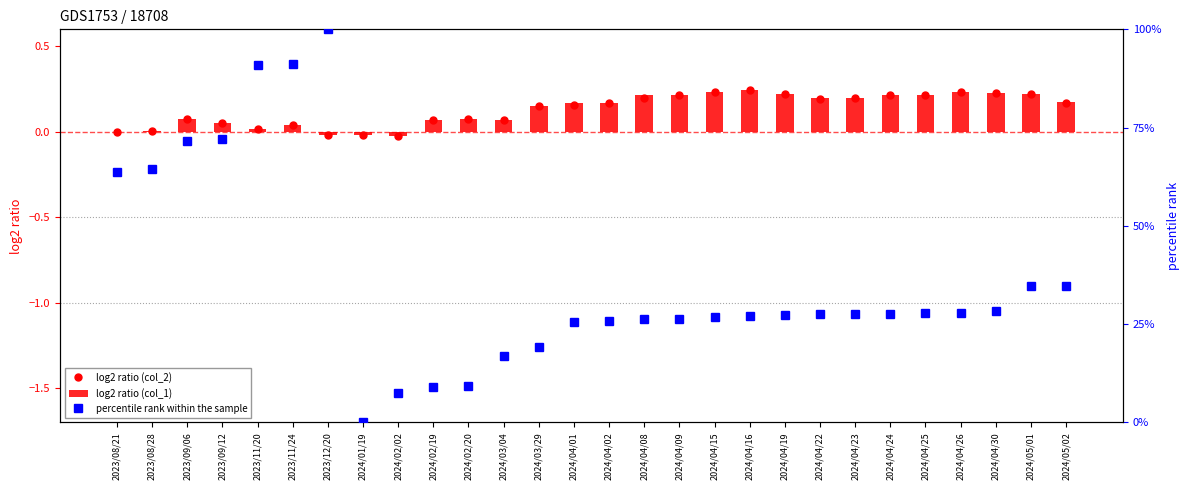

True or false: log2 ratio (col_1) has a value of 0.2 at 2024/04/25.

True